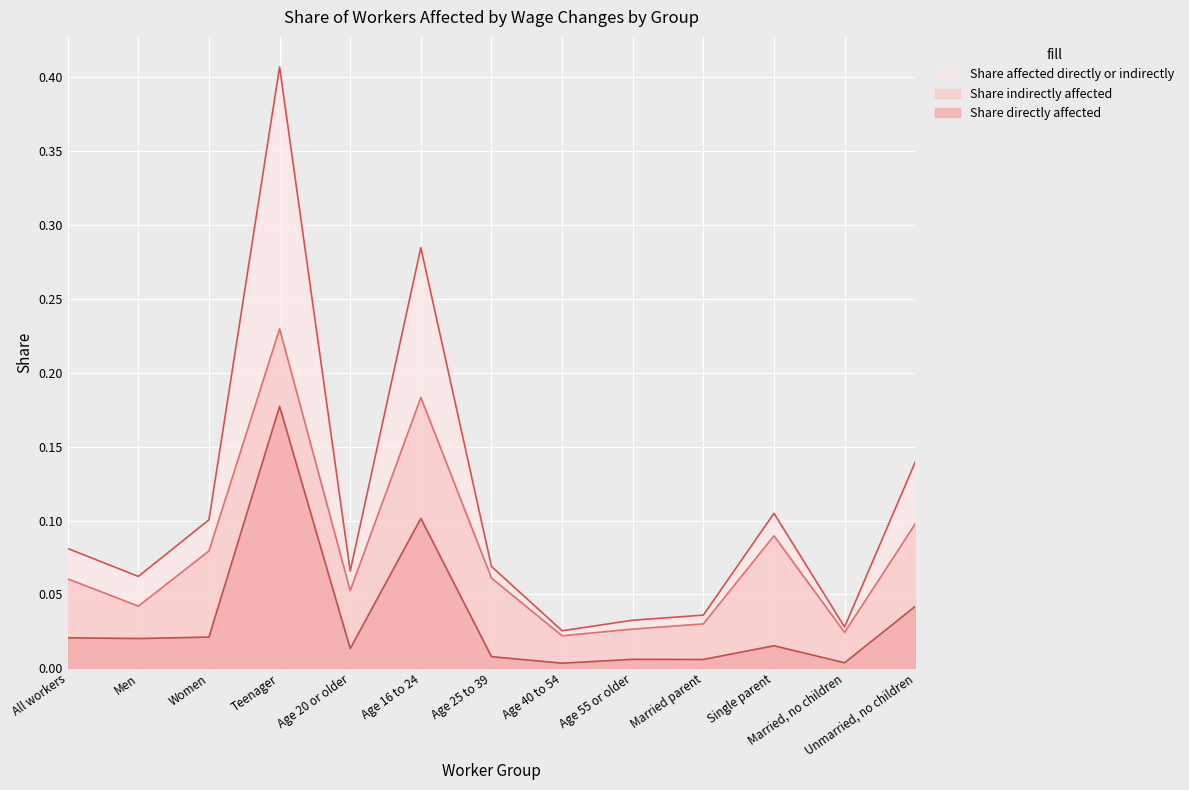

True or false: Share indirectly affected and Share directly affected cross at least once.

False